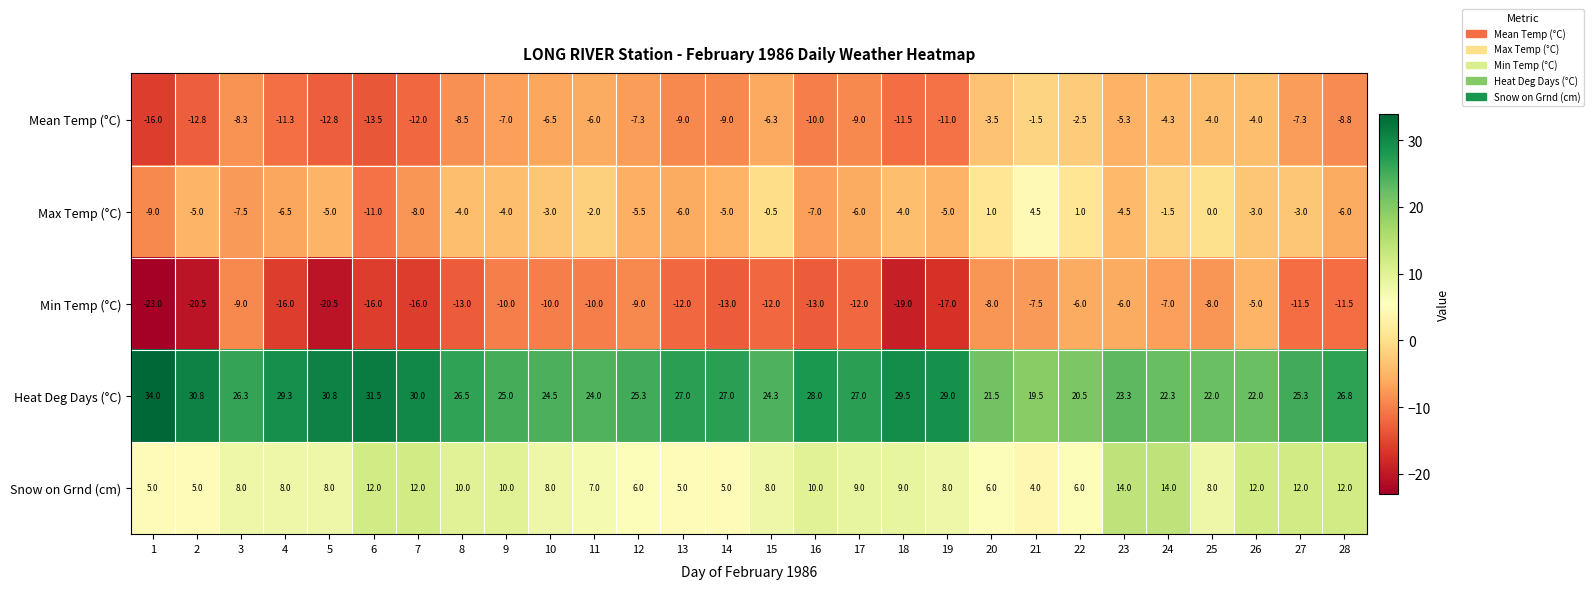

What is the difference between the maximum and minimum values in the Min Temp (°C) series?

18.0